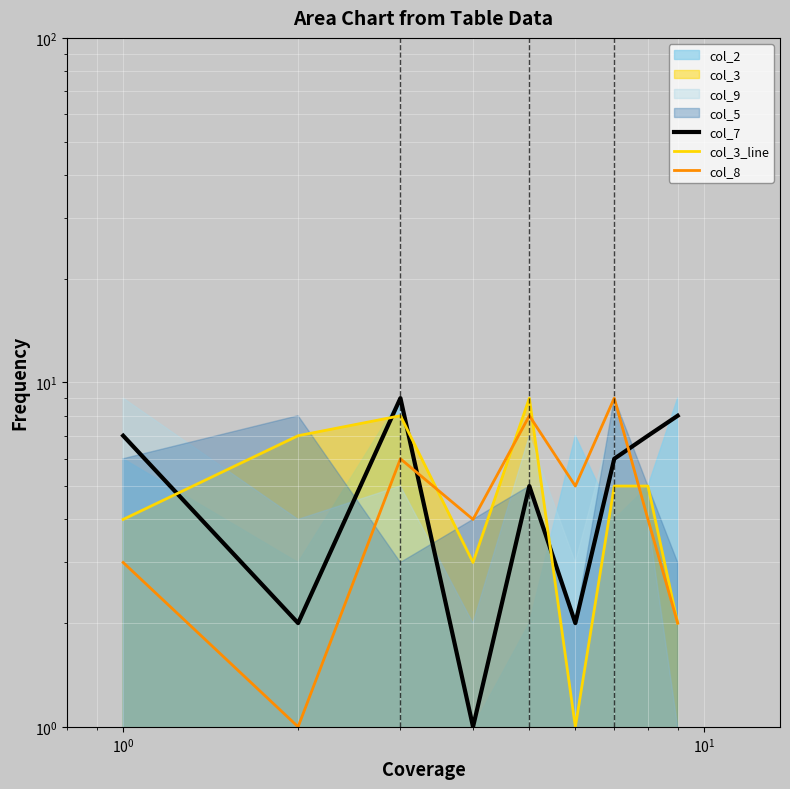

True or false: col_3_line has a value of 13 at $\mathdefault{10^{2}}$.

False